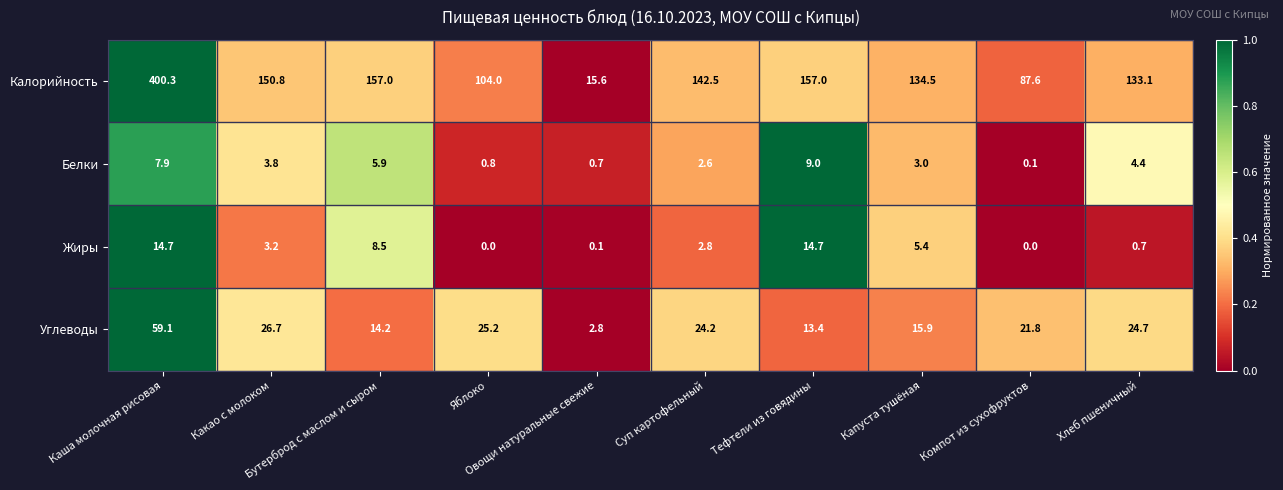

Which series has the widest spread of values?

Калорийность